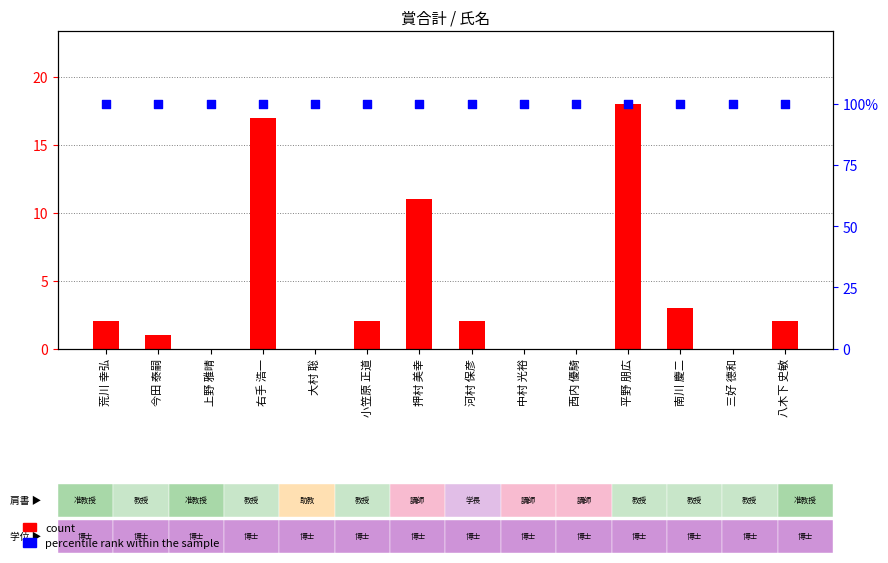

Is the value of percentile rank within the sample at 荒川 幸弘 greater than the value of count at 南川 慶二?

Yes